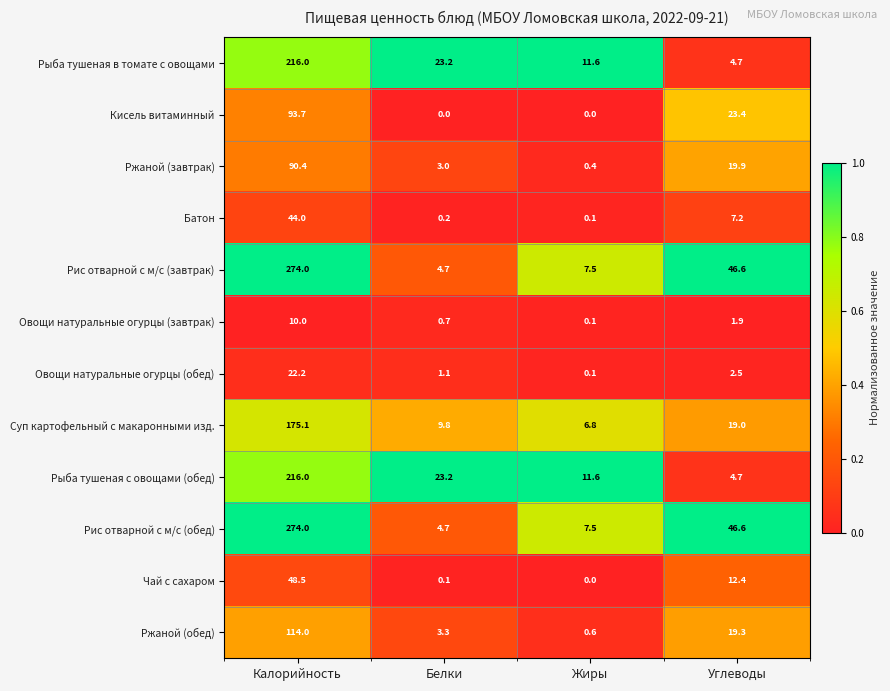

At which category does the chart reach its peak across all series?

Калорийность